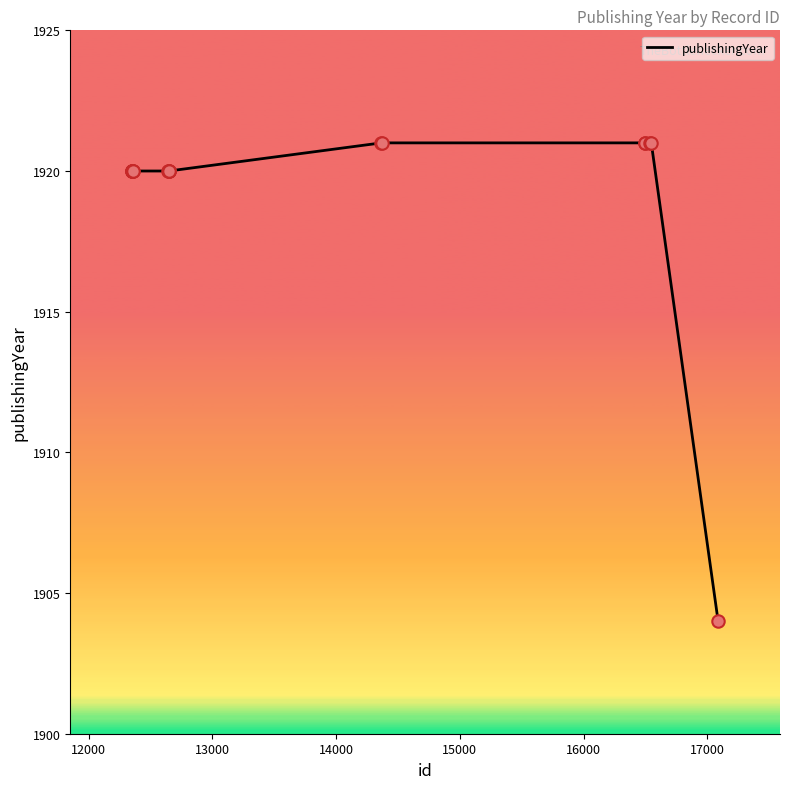

What is the smallest value displayed?

1904